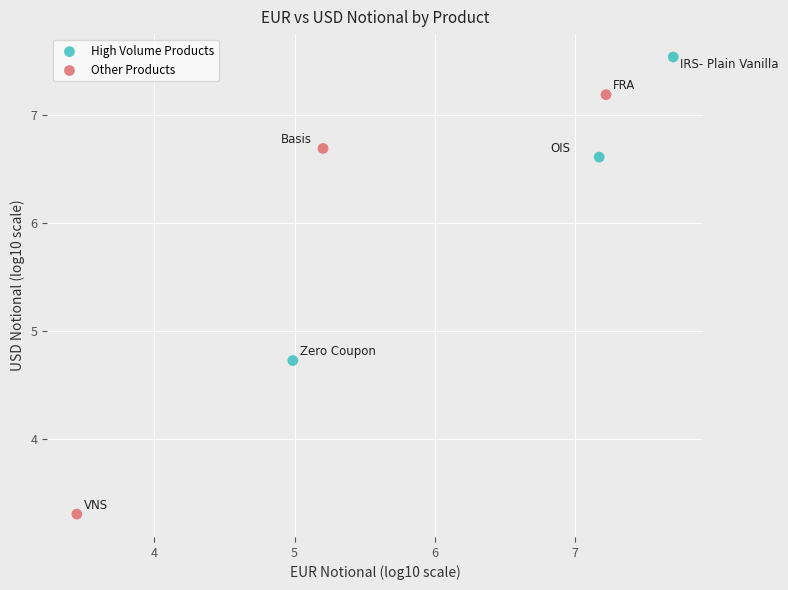

Which series has the largest Y range (max minus min)?

Other Products